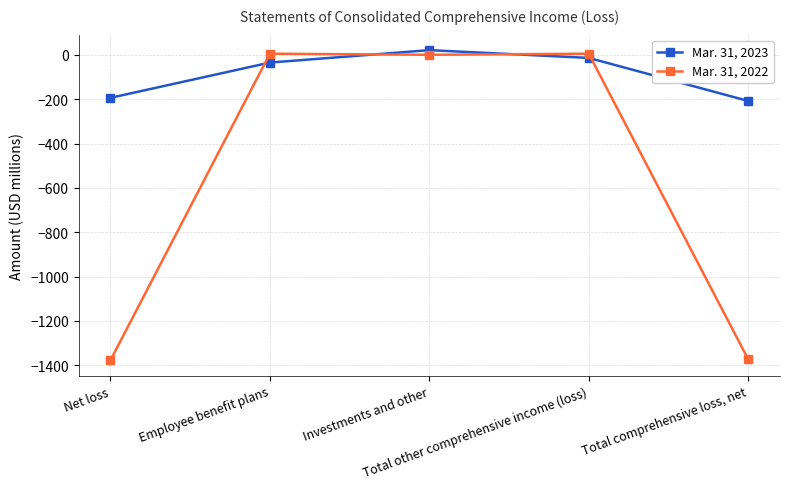

Is it true that Mar. 31, 2023 equals 21 at Investments and other?

True